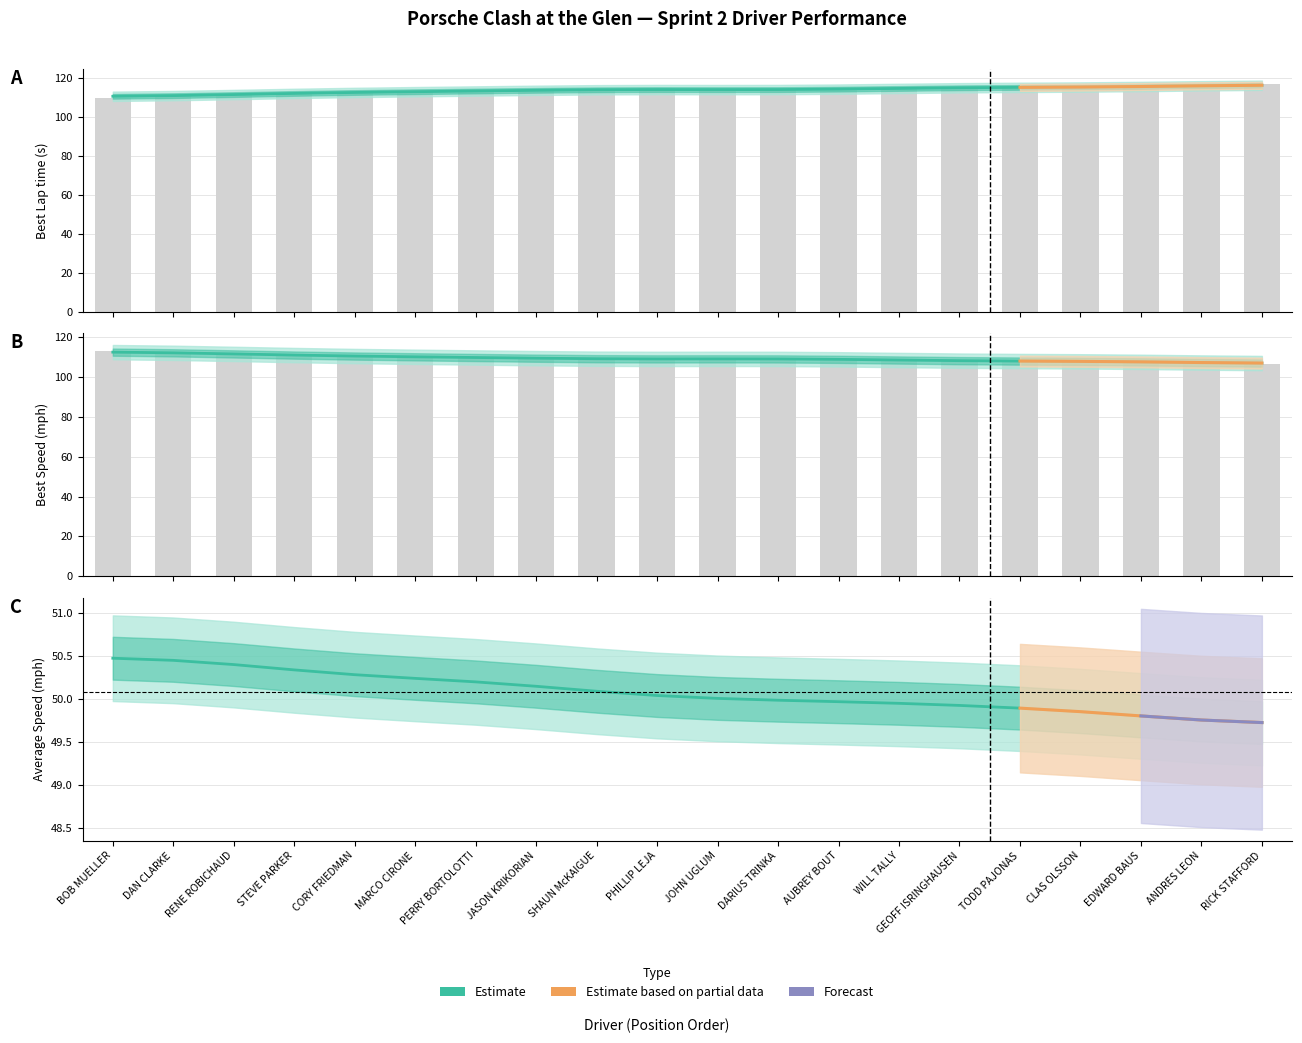

At which label does Best Speed first exceed 109?

BOB MUELLER